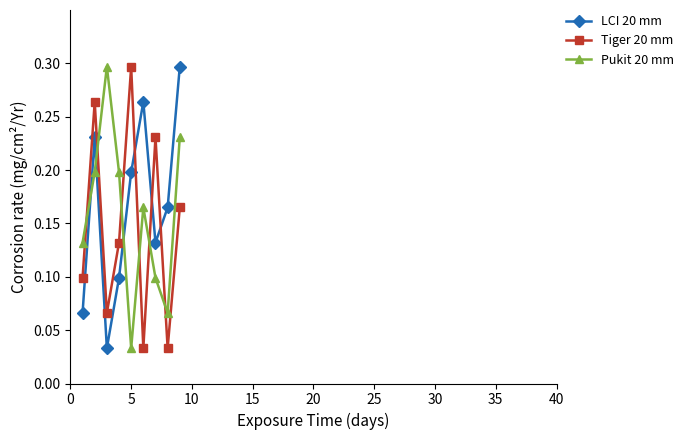

How many intersections are there between Tiger 20 mm and Pukit 20 mm?

6